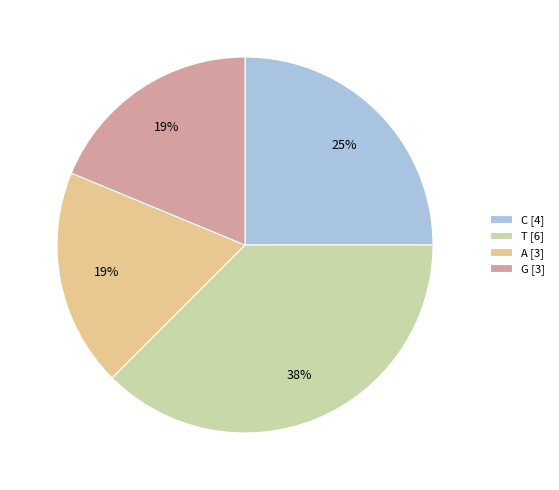

Does A [3] represent more than half of the total?

No